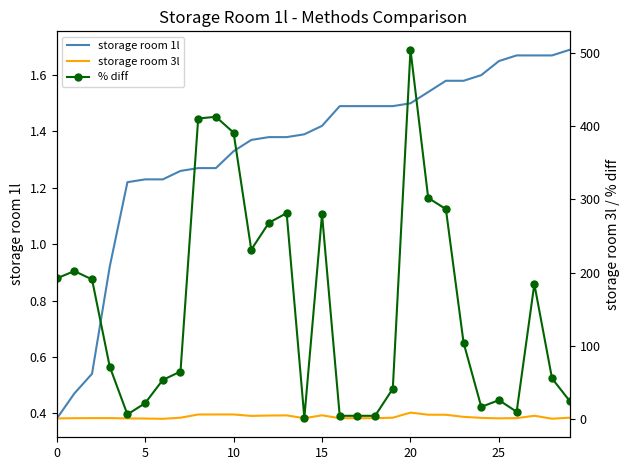

Which category has the highest value in the storage room 3l series?

20